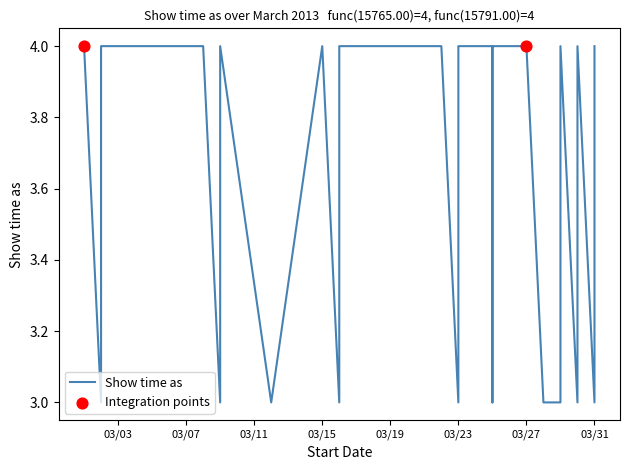

Between 3/16/2013 and 3/15/2013, which is larger?

3/15/2013